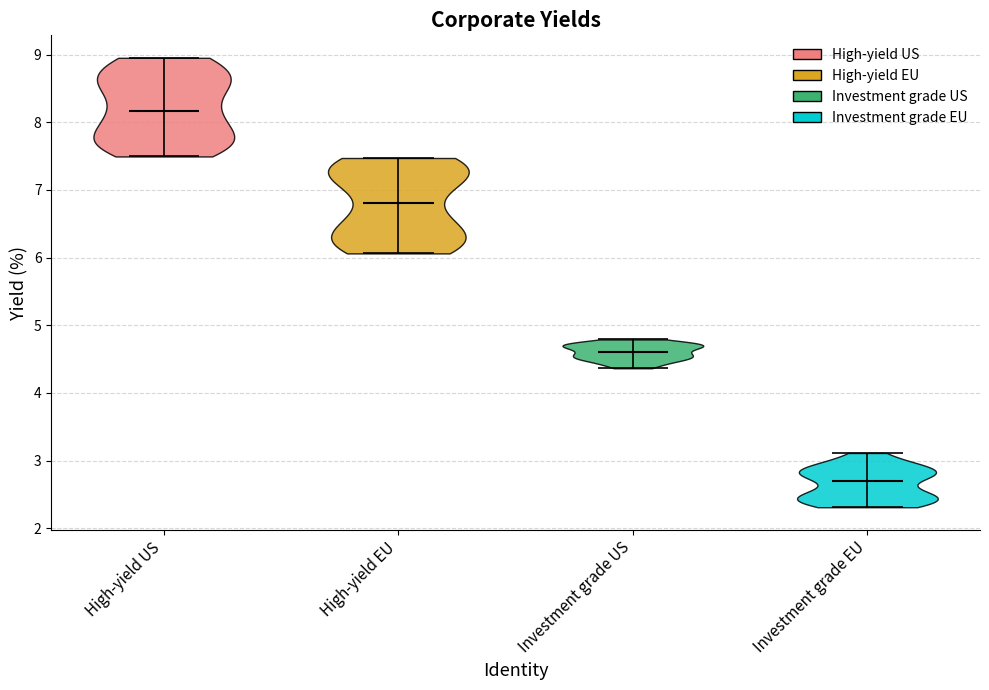

What is the highest point the violin for High-yield EU reaches on the y-axis? The values are not printed on the chart, so give them approximately, as read against the axis.

7.5